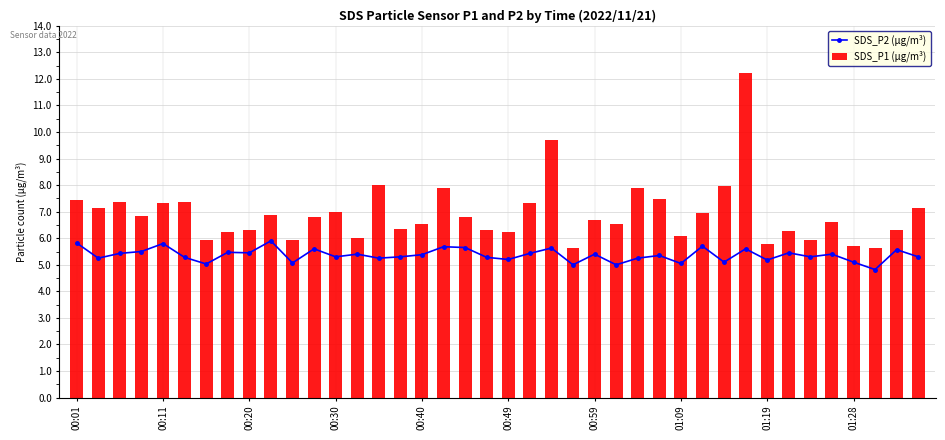

At which category does the chart reach its minimum across all series?

37